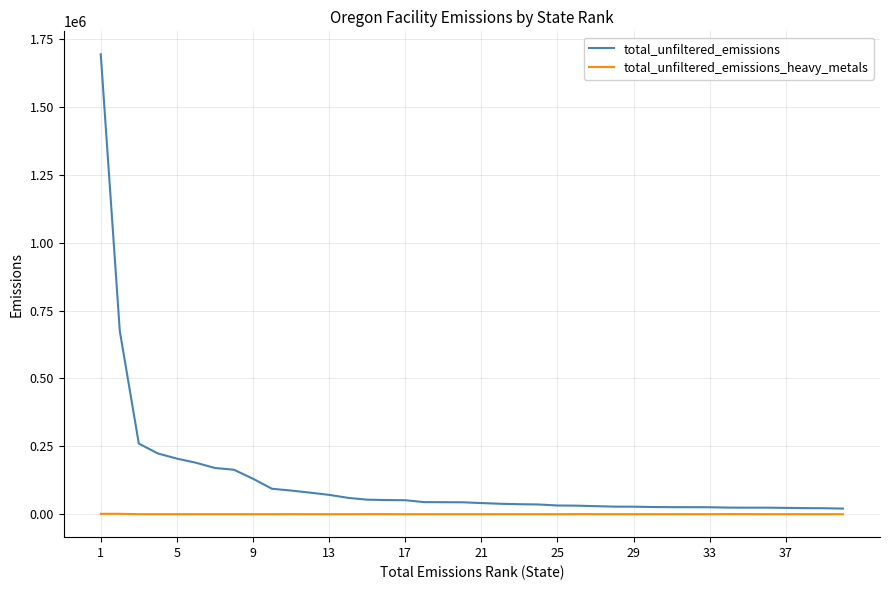

What are all the series names shown in the legend?

total_unfiltered_emissions, total_unfiltered_emissions_heavy_metals